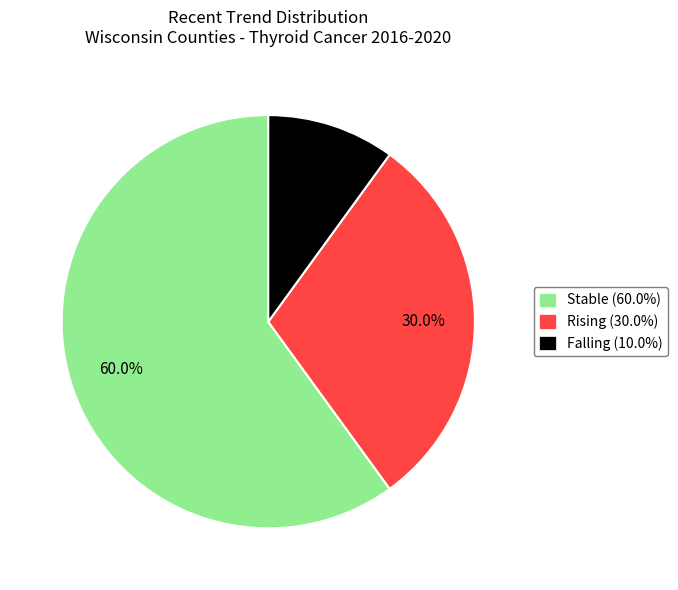

Combined, what portion of the pie is Rising (30.0%) and Falling (10.0%)?

40.0%